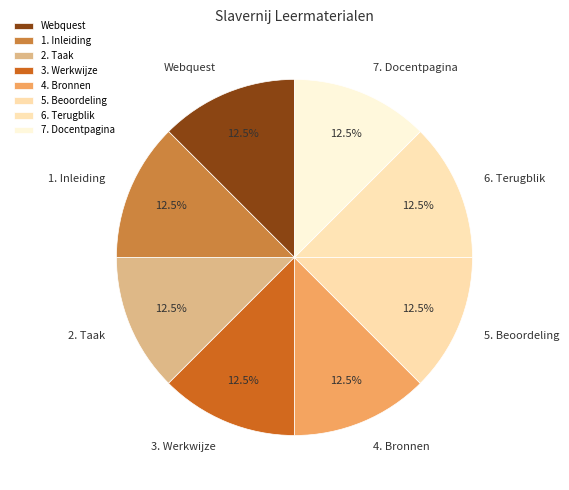

Count the number of slices in the pie.

8